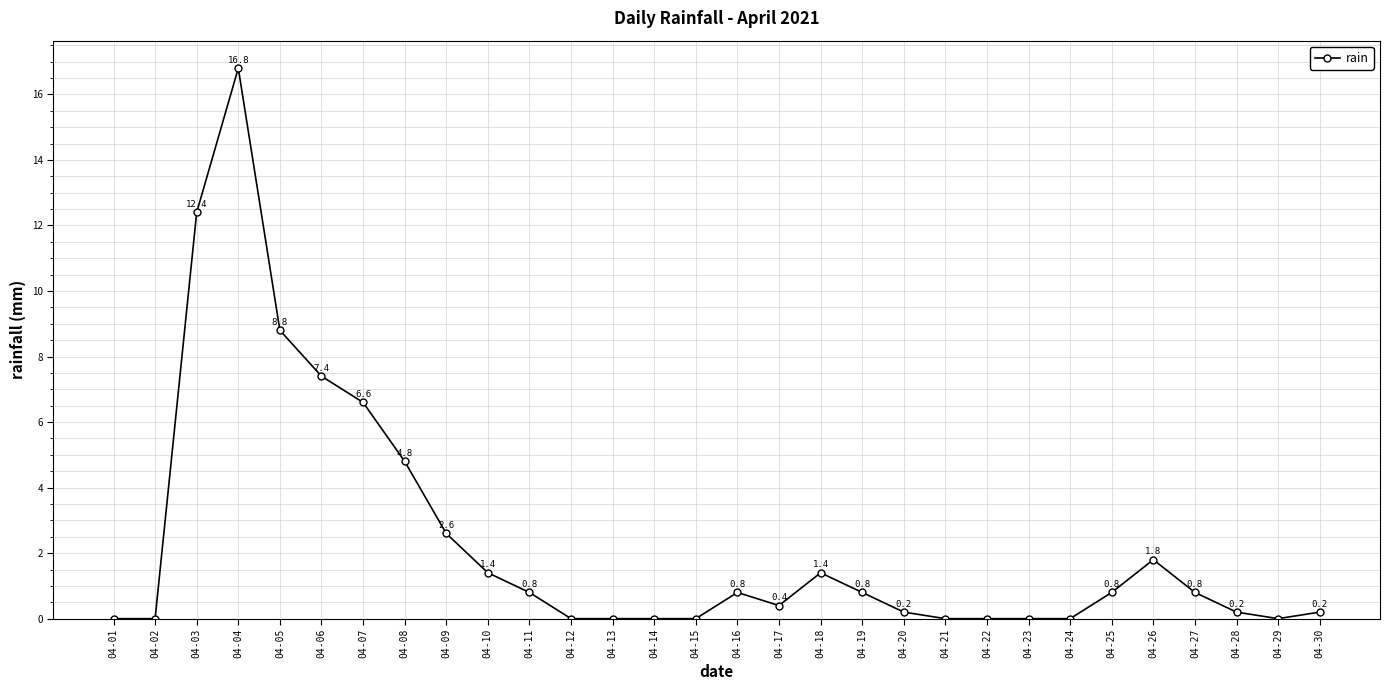

What is the value of the 28th point from the left?

0.2